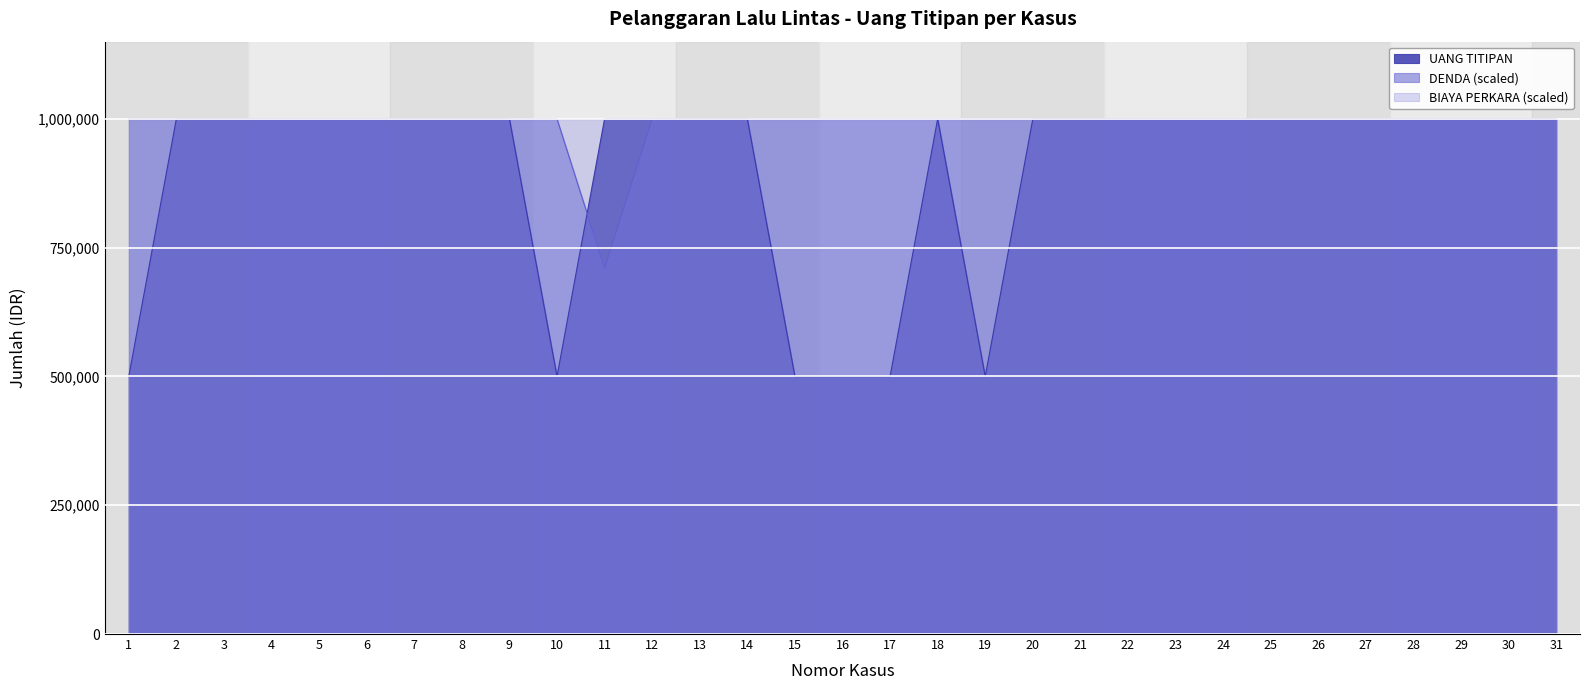

What is the value of the 28th point from the left?

1000000